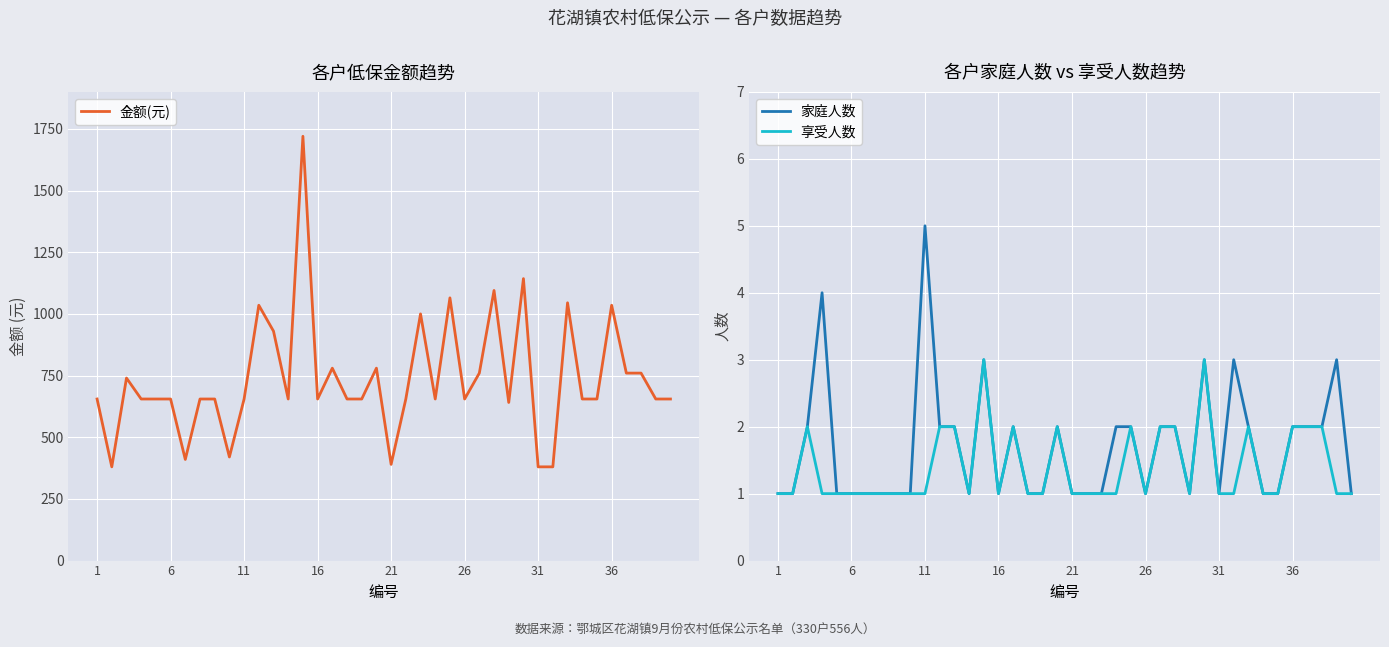

Reading left to right, what are all the values shown in this chart?

金额(元): 655	380	740	655	655	655	410	655	655	420	655	1035	930	655	1720	655	780	655	655	780	390	655	1000	655	1065	655	760	1095	641	1143	380	380	1045	655	655	1035	760	760	655	655
家庭人数: 1	1	2	4	1	1	1	1	1	1	5	2	2	1	3	1	2	1	1	2	1	1	1	2	2	1	2	2	1	3	1	3	2	1	1	2	2	2	3	1
享受人数: 1	1	2	1	1	1	1	1	1	1	1	2	2	1	3	1	2	1	1	2	1	1	1	1	2	1	2	2	1	3	1	1	2	1	1	2	2	2	1	1